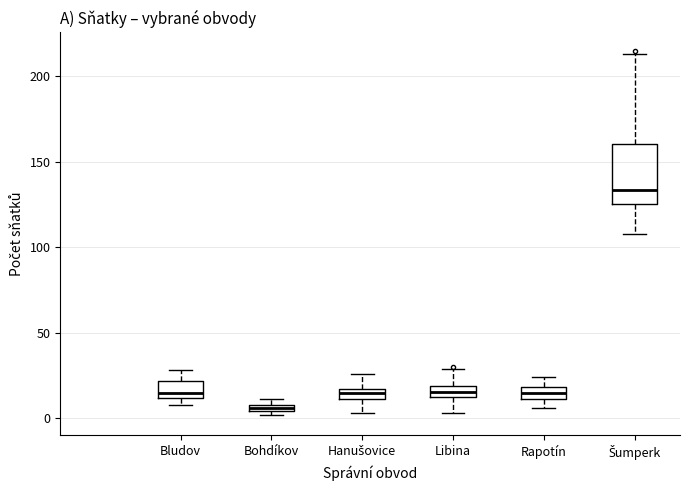

Which box is the tallest, from its lower edge to its upper edge?

Šumperk